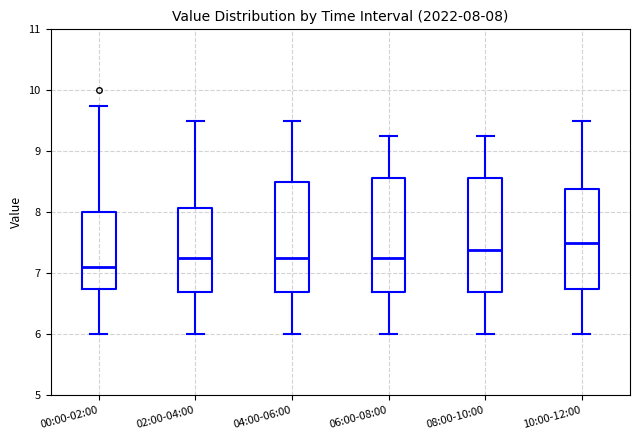

Which box's median line is the highest?

10:00-12:00